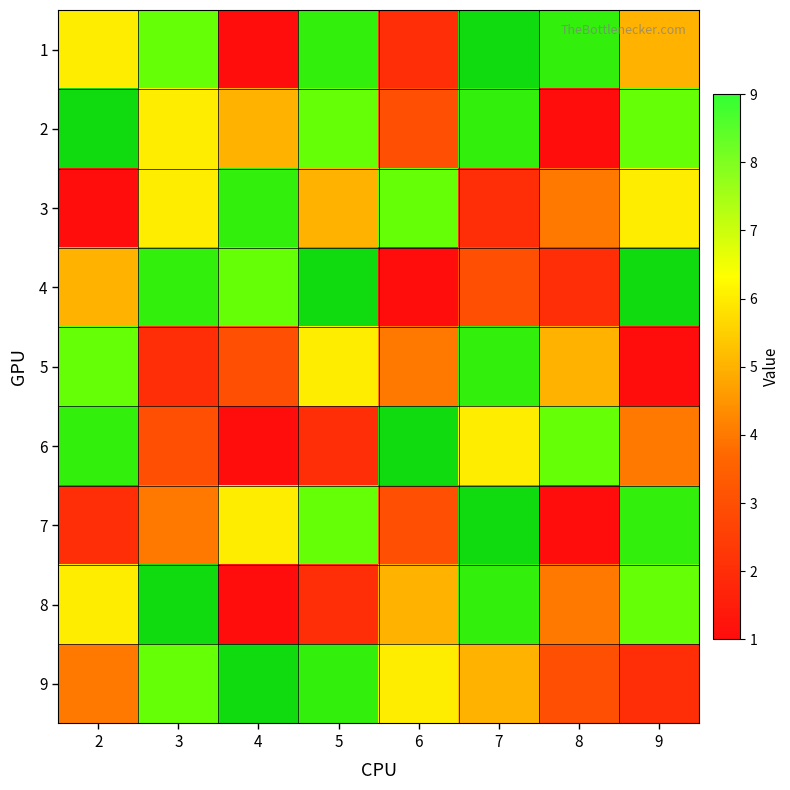

Is the value of 9 at 8 greater than the value of 4 at 3?

No